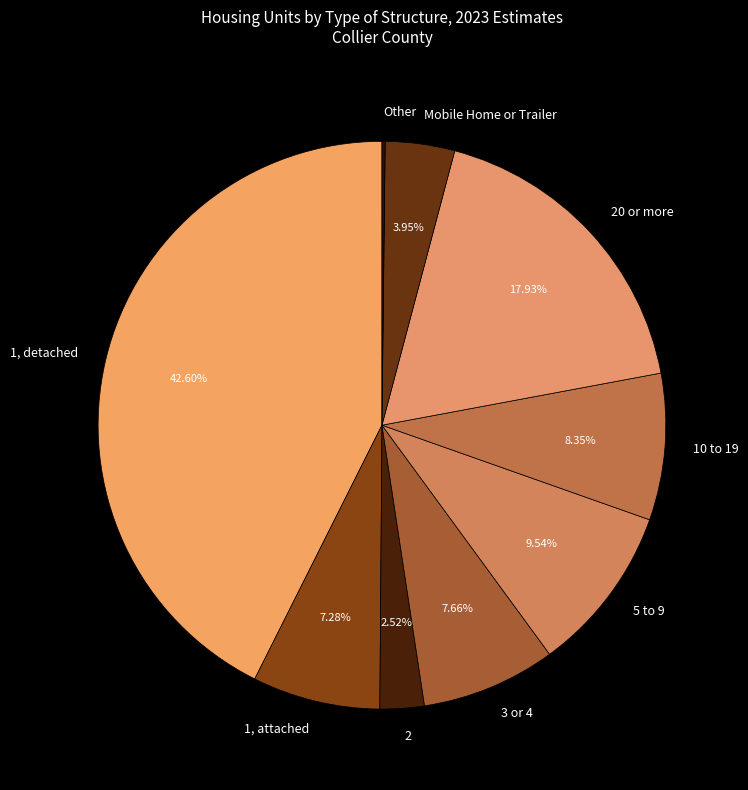

Is the sum of 1, attached and 20 or more greater than half?

No